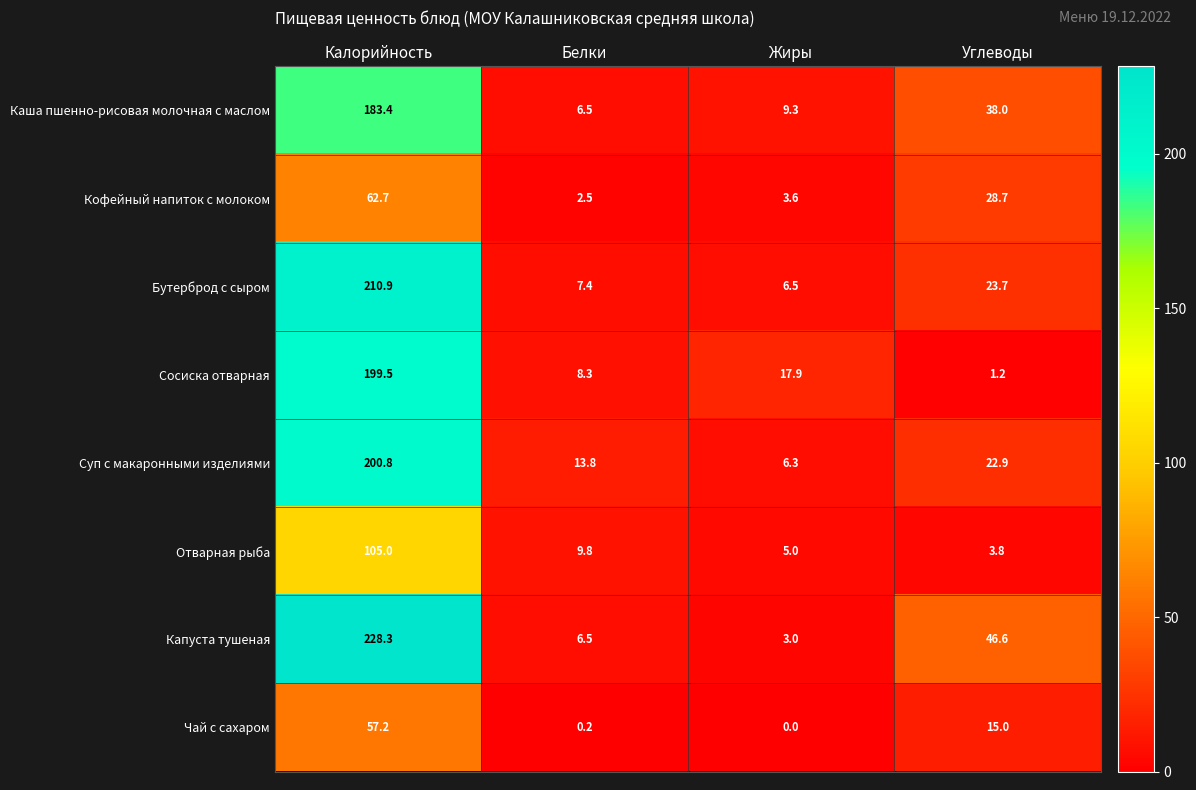

Is it true that Отварная рыба equals 3.8 at Углеводы?

True